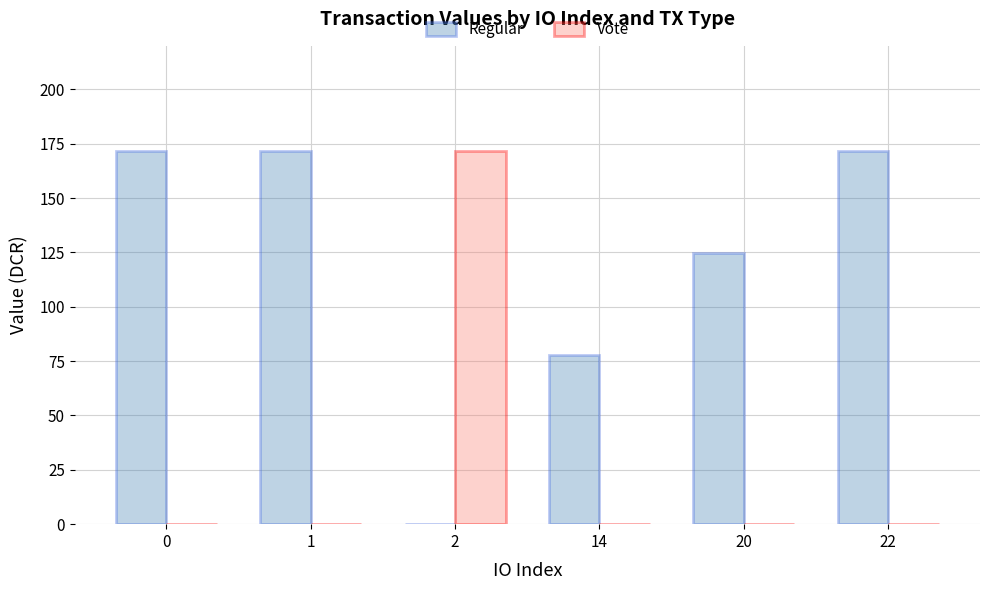

What is the sum of all Regular values?

717.2